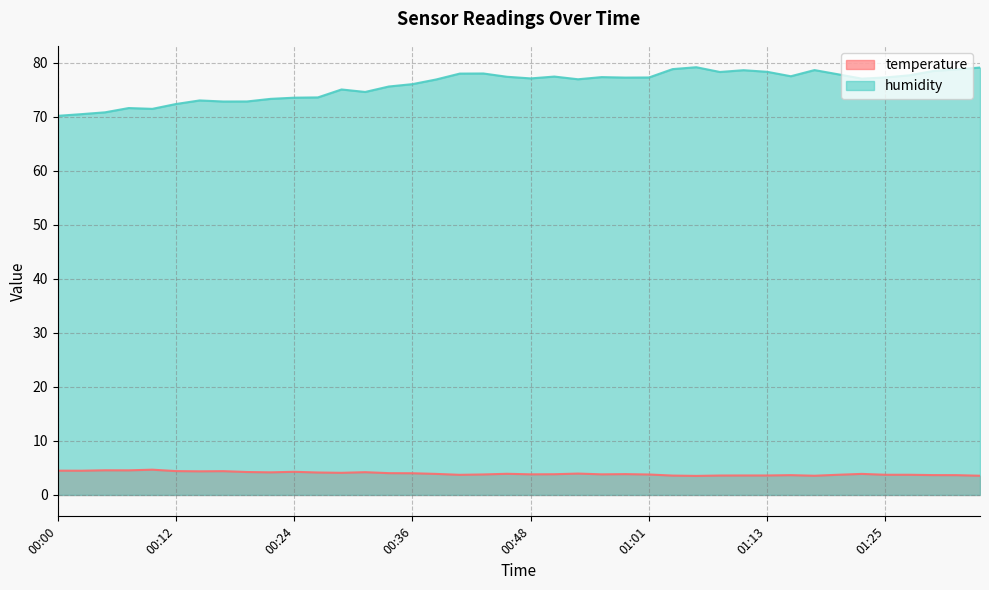

True or false: humidity and temperature intersect in this chart.

False